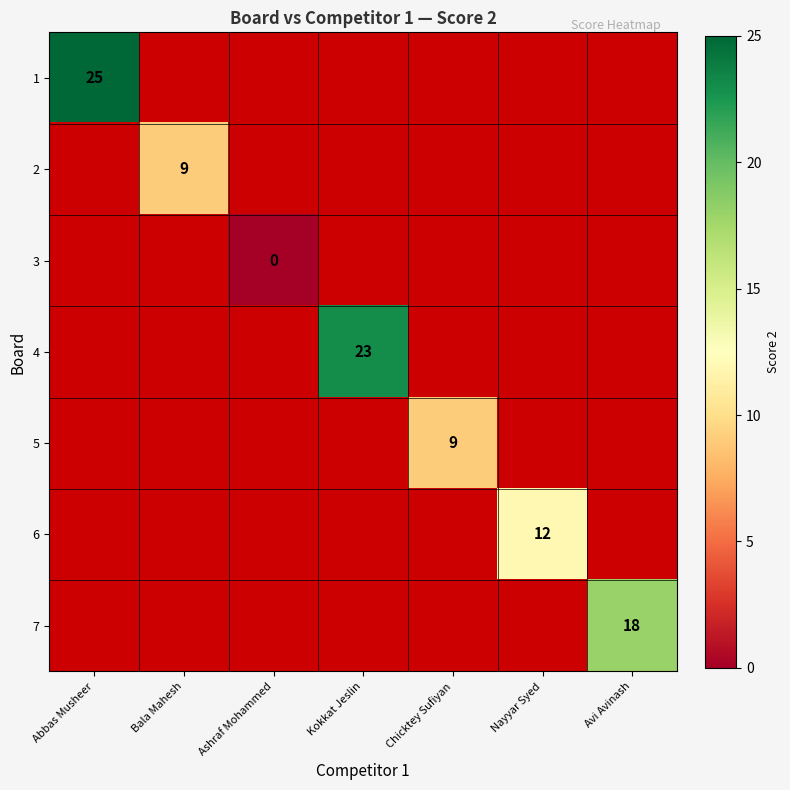

At how many categories does at least one series exceed 21?

2